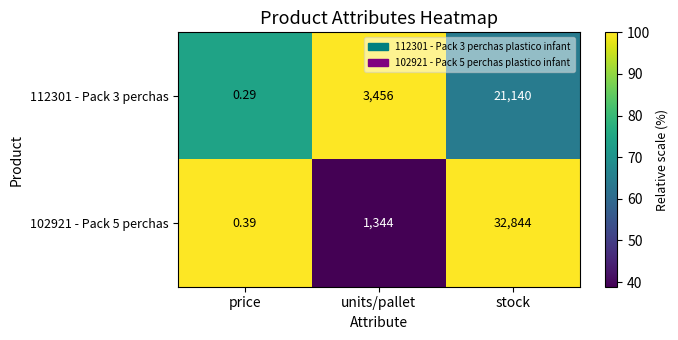

List the labels in order of 112301 - Pack 3 perchas value, largest first.

stock, units/pallet, price